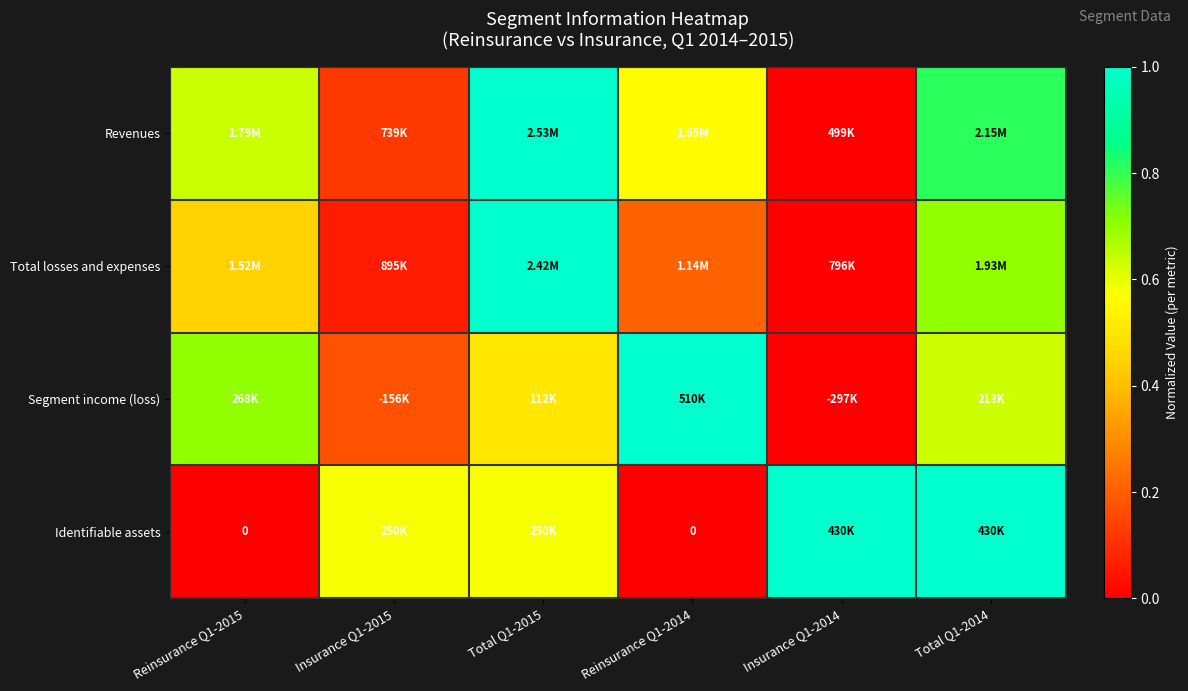

Which series has the largest range (max minus min)?

Revenues